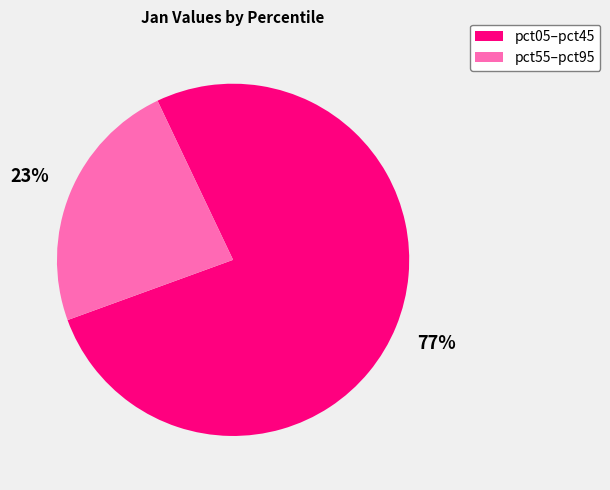

To the nearest percent, what is the average slice percentage?

50%